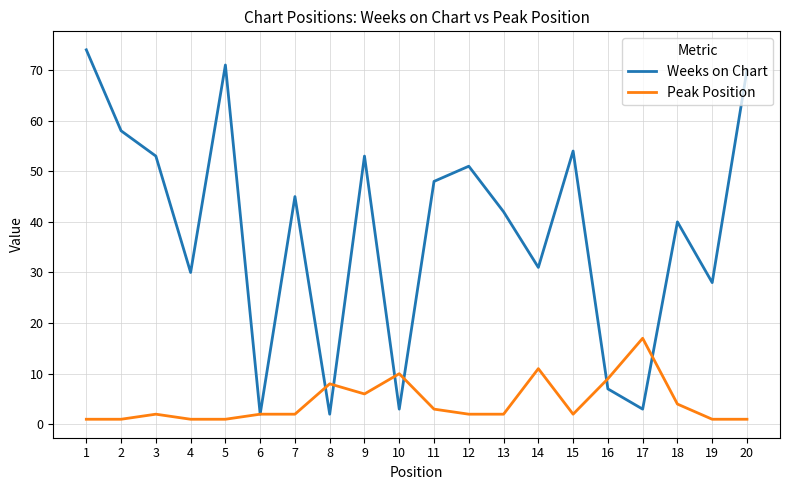

Reading left to right, extract all data points from this chart.

Weeks on Chart: 74	58	53	30	71	2	45	2	53	3	48	51	42	31	54	7	3	40	28	70
Peak Position: 1	1	2	1	1	2	2	8	6	10	3	2	2	11	2	9	17	4	1	1